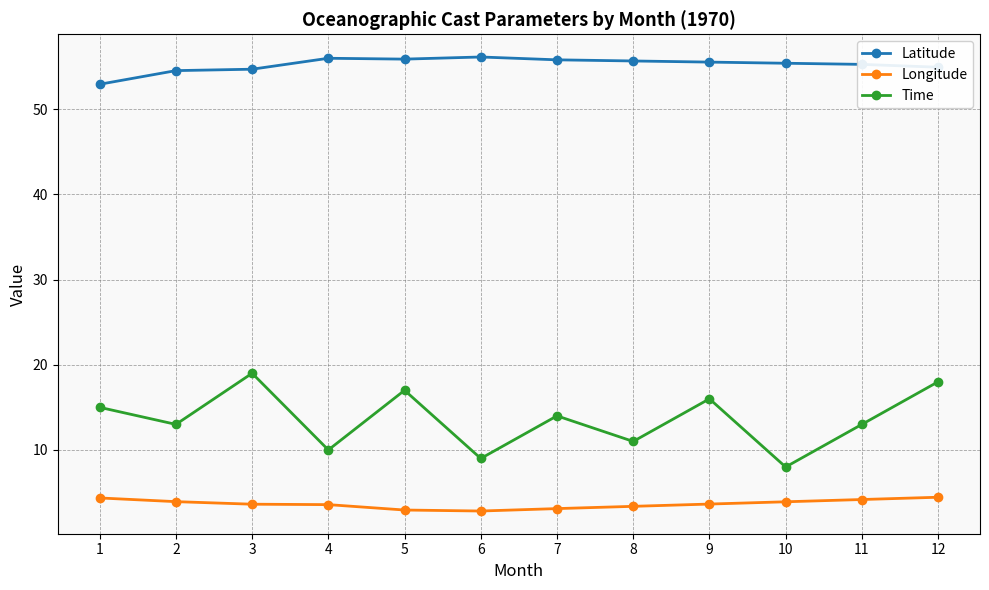

What is the minimum value shown in the chart?

2.8